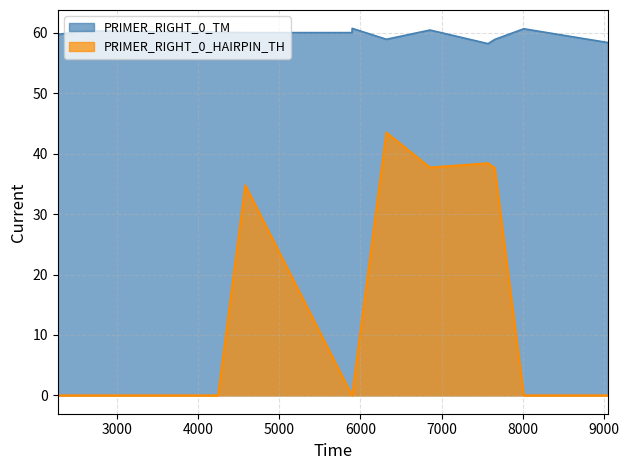

Is the value of PRIMER_RIGHT_0_HAIRPIN_TH at 2629 greater than the value of PRIMER_RIGHT_0_TM at 2629?

No